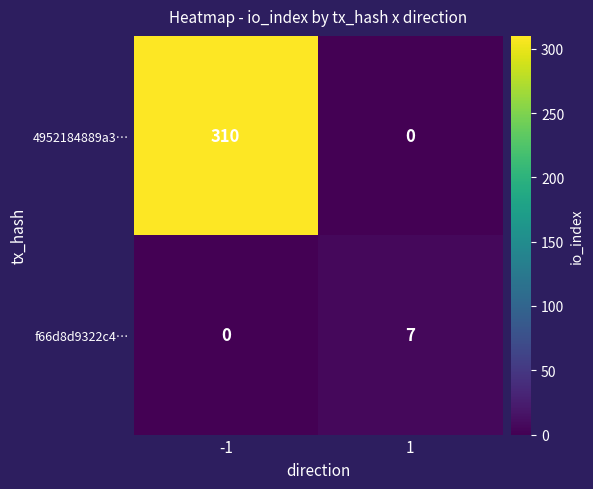

Reading left to right, what are all the values shown in this chart?

4952184889a3…: 310	0
f66d8d9322c4…: 0	7